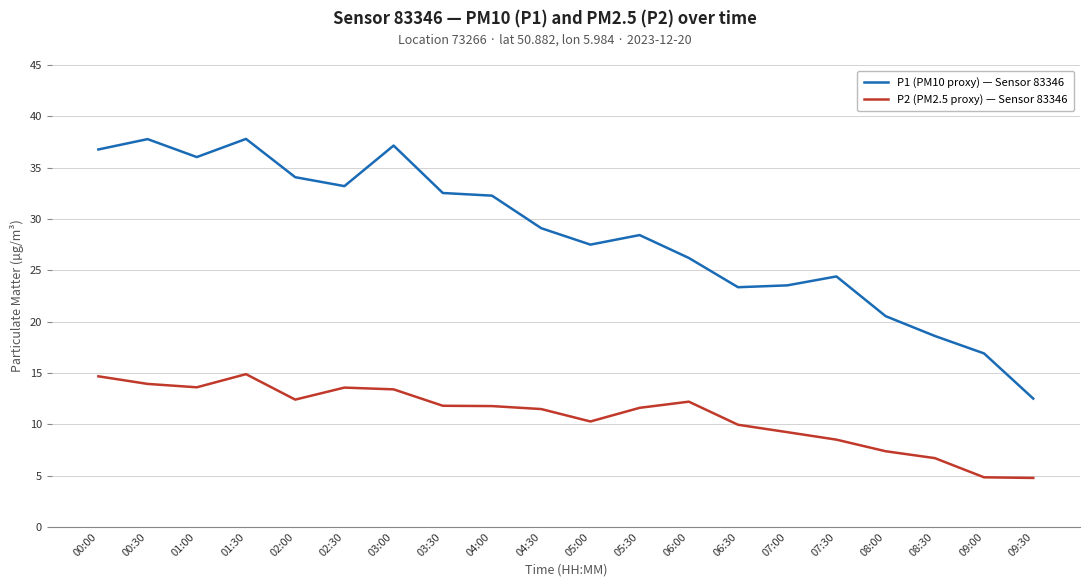

Which series has the widest spread of values?

P1 (PM10 proxy) — Sensor 83346